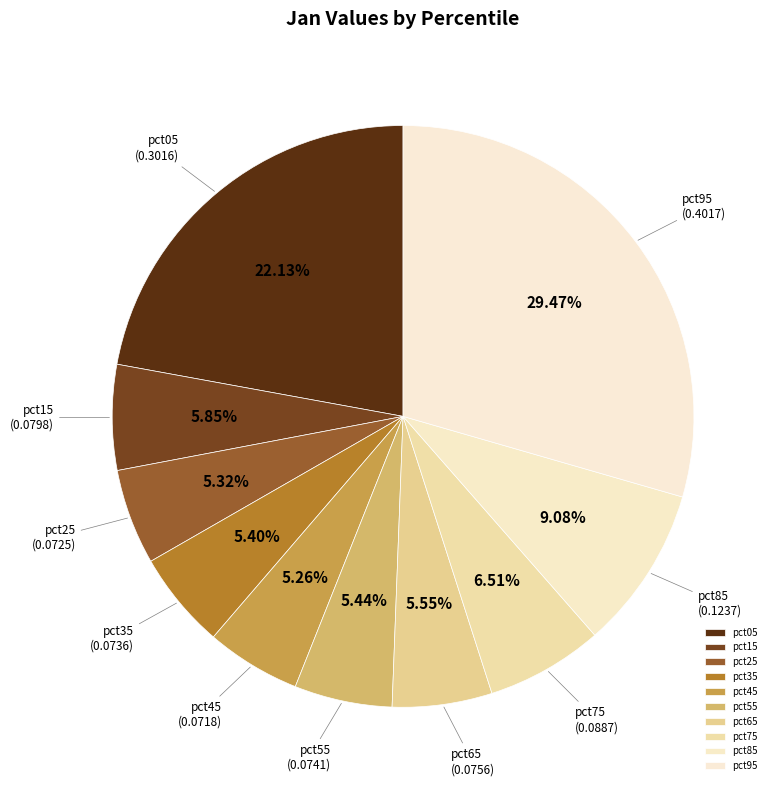

To the nearest percent, what portion does pct65 represent?

6%